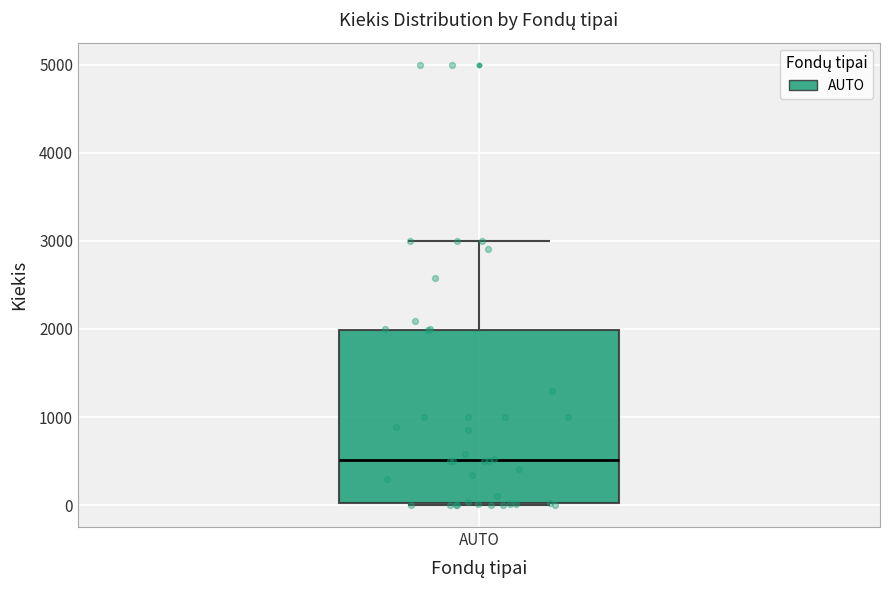

Transcribe this box plot: give where the median line is, the range the box spans, and where the two whiskers end, as read against the y-axis. The values are not printed on the chart, so give them approximately, as read against the axis.

median 500, box 0 to 2000, whiskers 0 to 3000